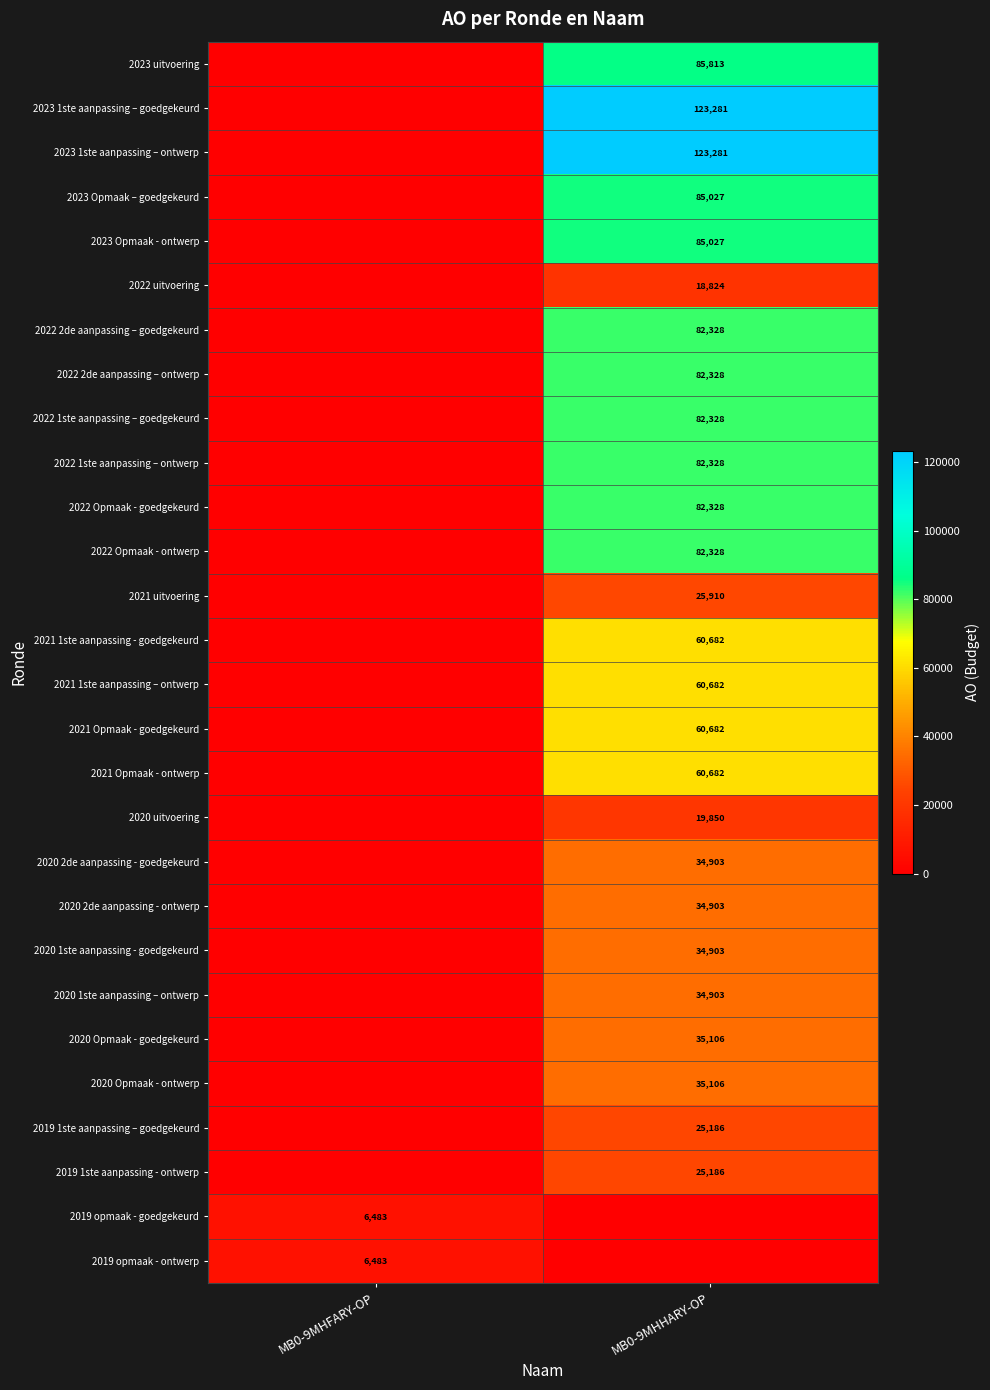

Is it true that 2022 Opmaak - goedgekeurd equals 54893 at MB0-9MHHARY-OP?

False